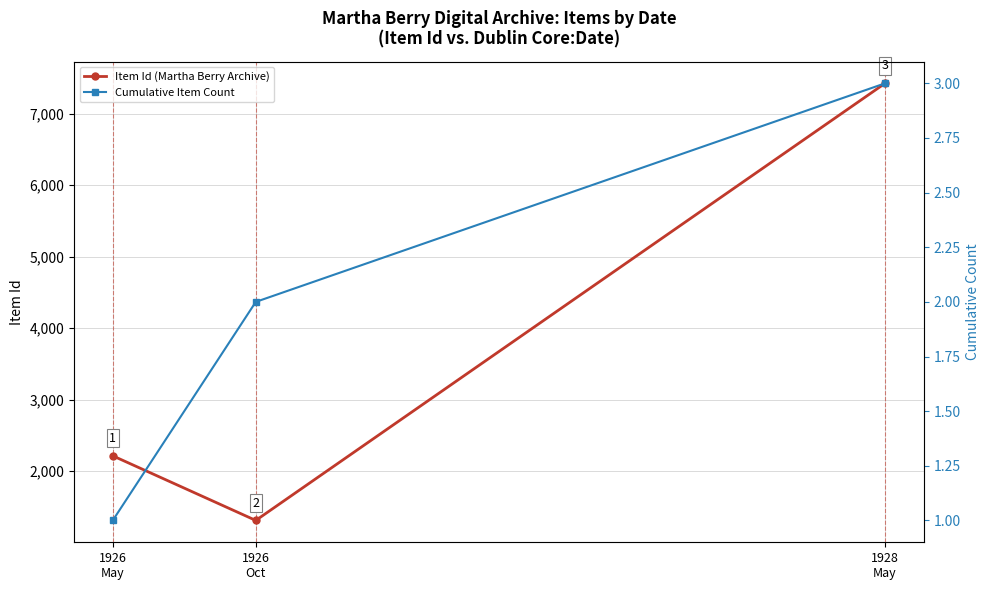

Between 1926
Oct and 1928
May, which series saw the biggest shift?

Item Id (Martha Berry Archive)